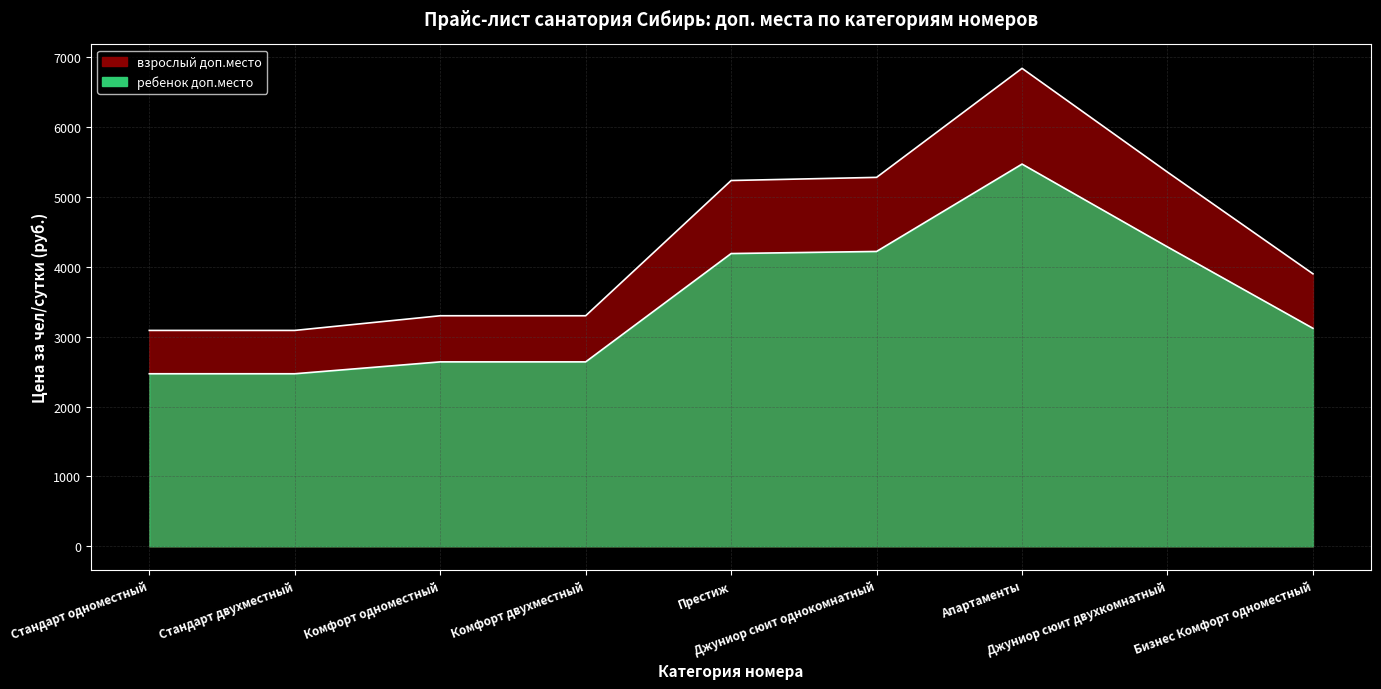

How many distinct data groups are displayed?

2